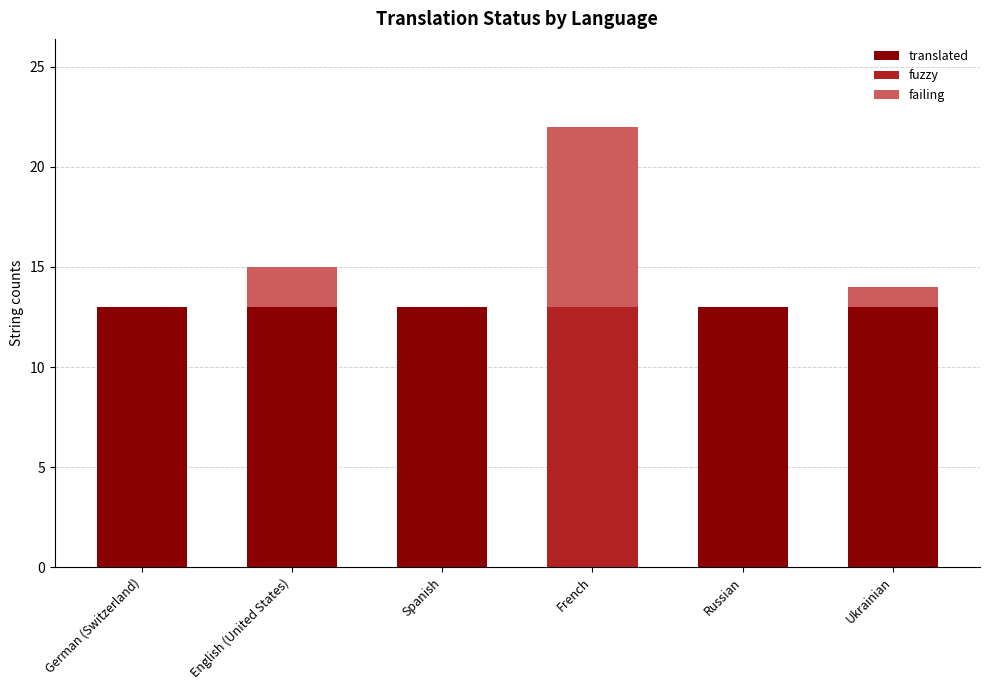

Are the bars horizontal?

No